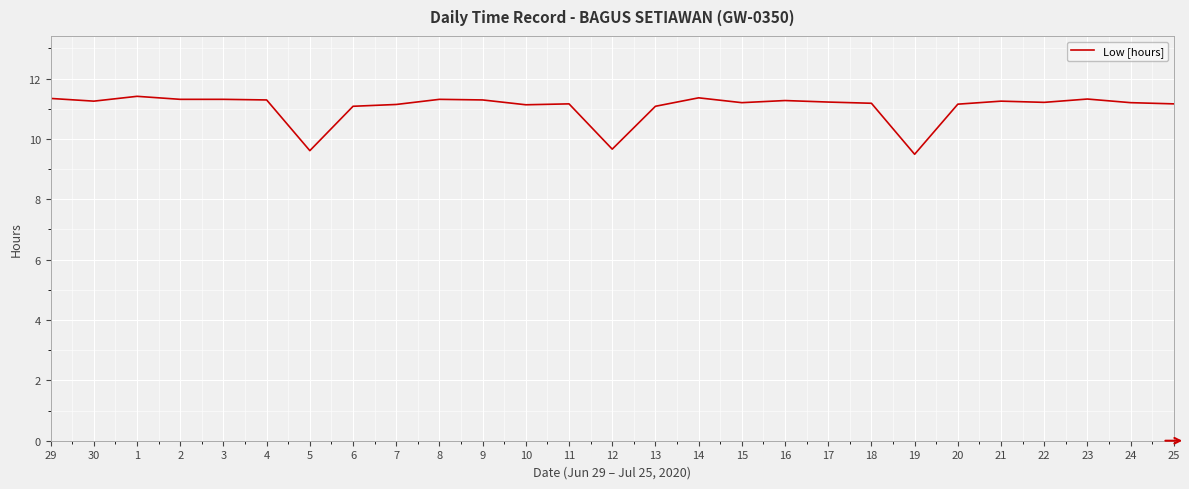

What is the change in value from 9 to 10?

-0.2